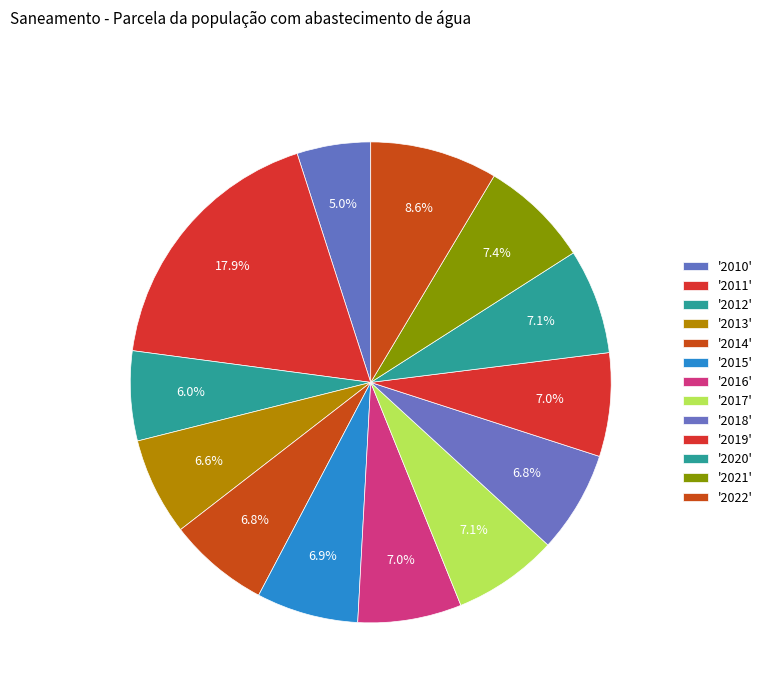

Count the number of slices in the pie.

13